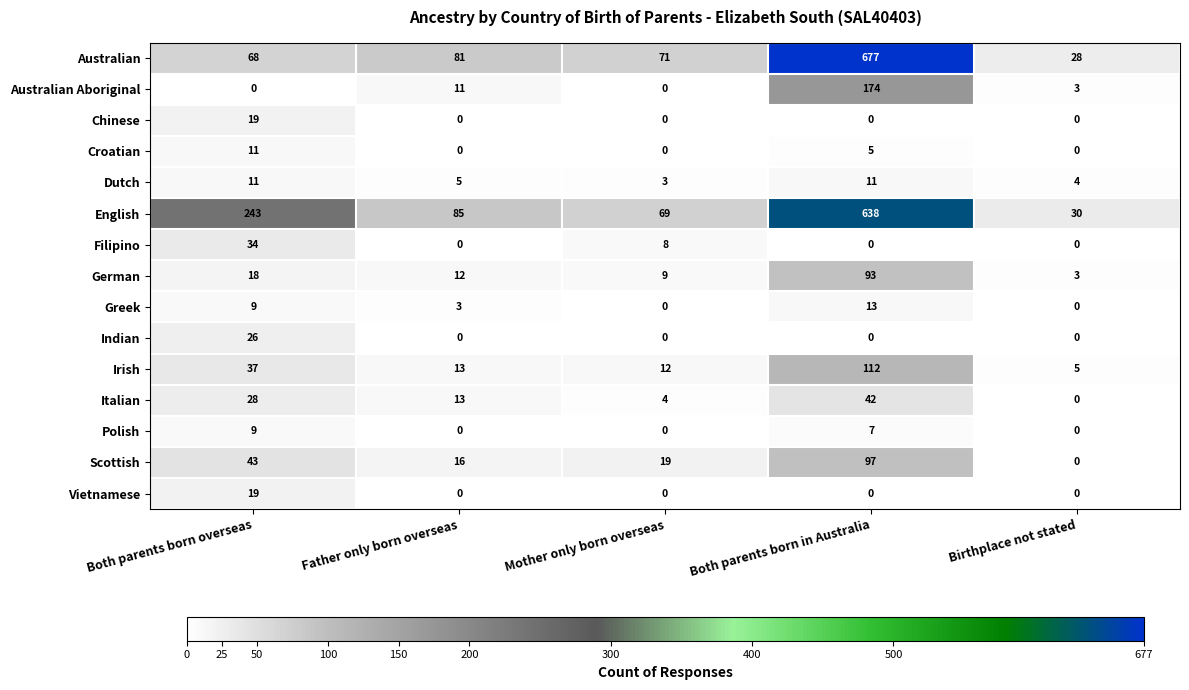

What is the approximate value of Australian Aboriginal at Both parents born in Australia, to the nearest 50?

150